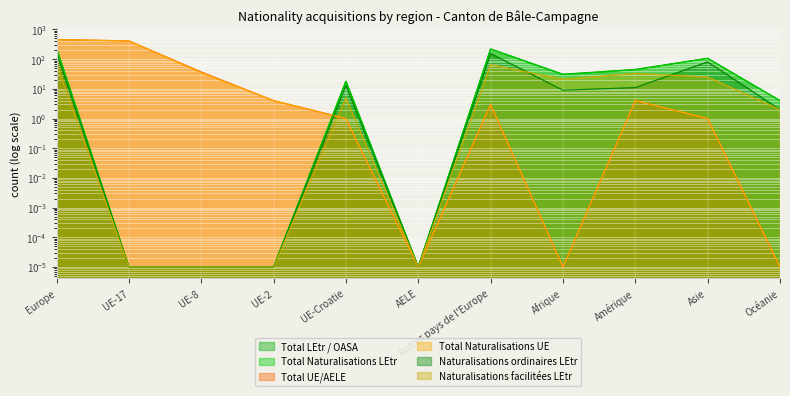

True or false: Total Naturalisations LEtr has more than 2 points higher than both neighbors.

True